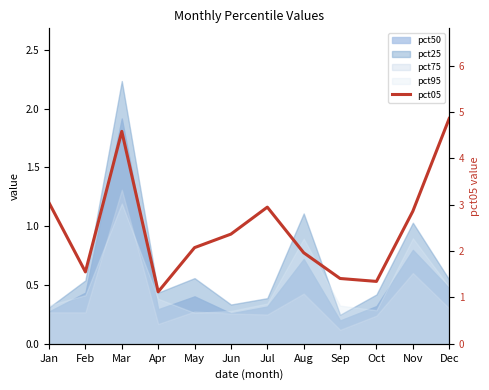

Between Jan and Sep, which is larger?

Jan